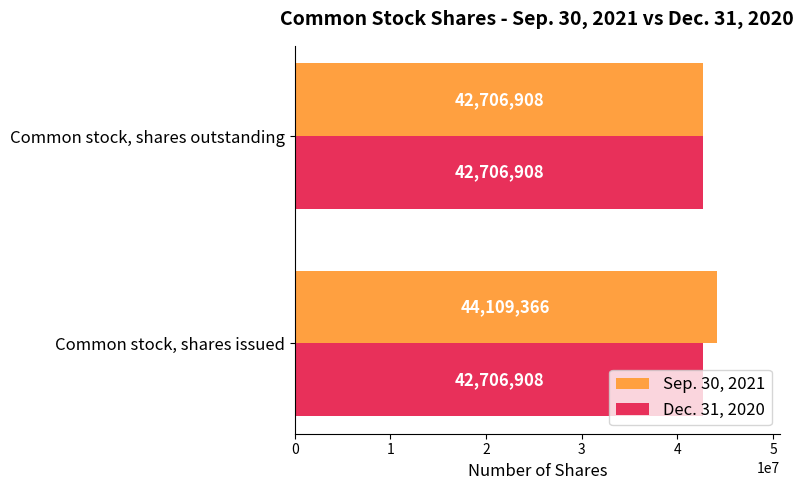

What is the sum of the Sep. 30, 2021 values at Common stock, shares outstanding and Common stock, shares issued?

86816274